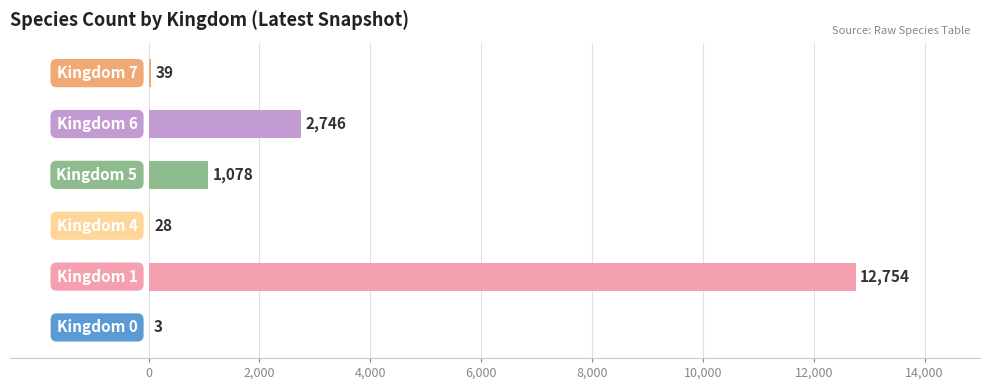

What is the greatest value displayed?

12754